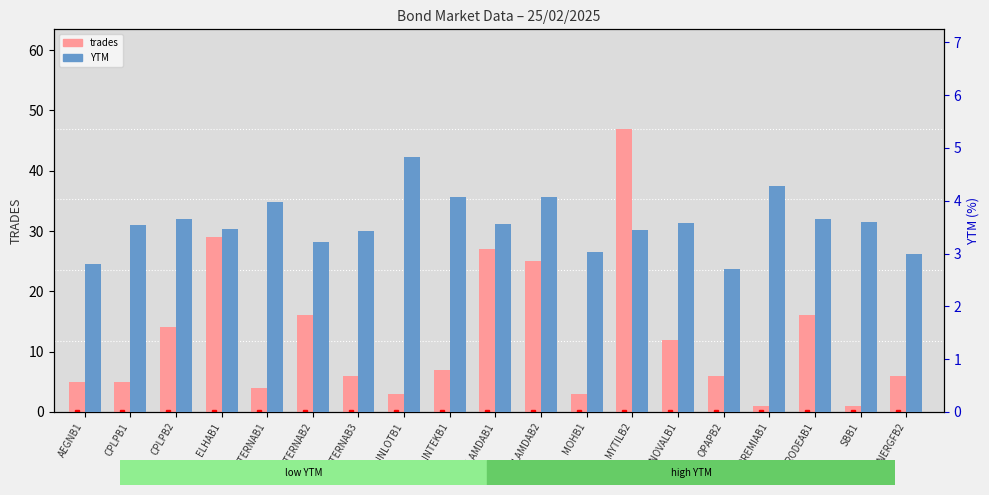

Is it true that trades equals 17.2 at LAMDAB2?

False